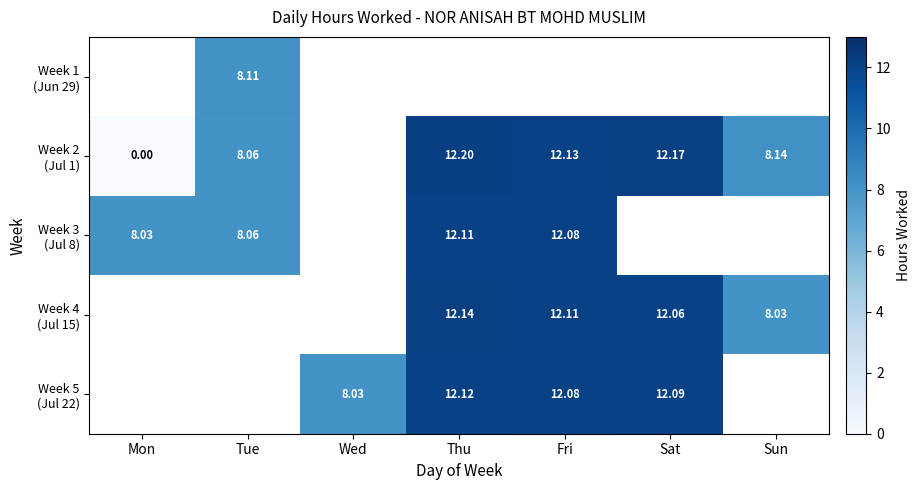

Between Wed and Tue, which is larger?

Tue